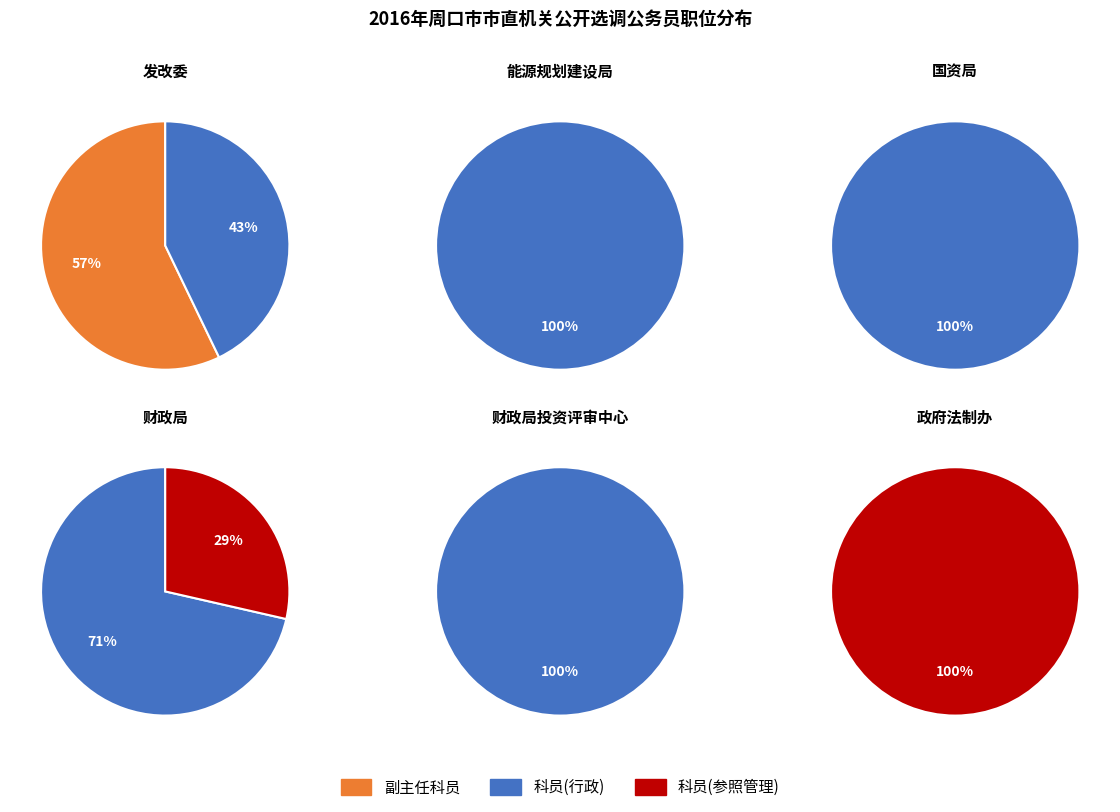

Which has a higher value, 周口市政府法制办 or 周口市财政局?

周口市财政局